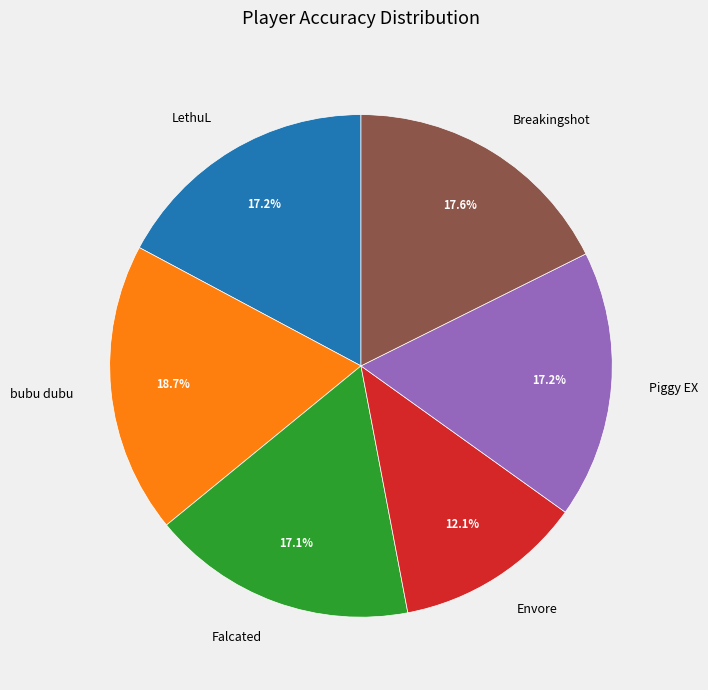

To the nearest percent, what portion does Breakingshot represent?

18%